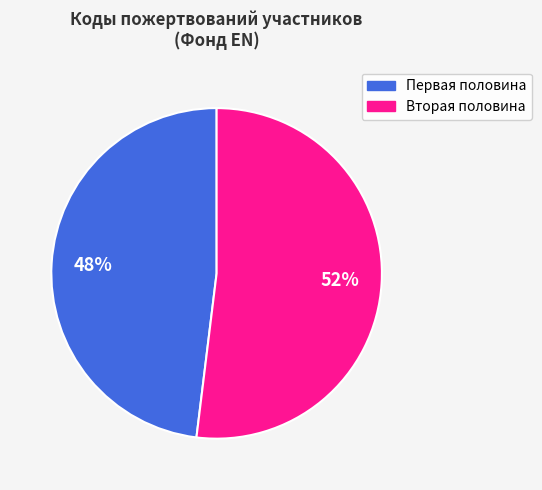

Is there any slice that represents more than half of the pie?

Yes